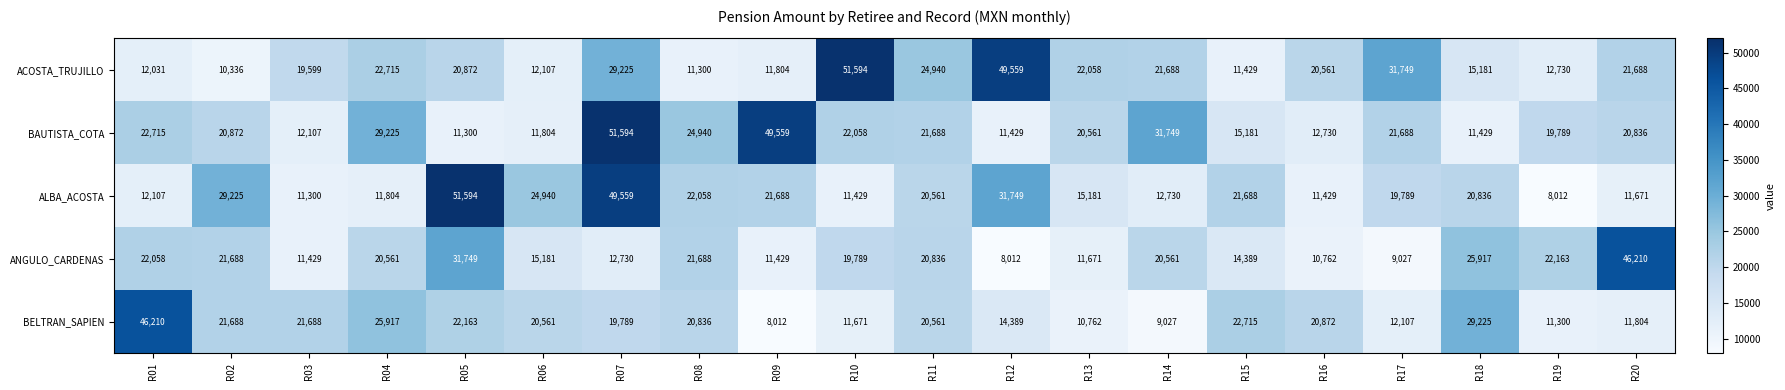

How many series are shown in this chart?

5